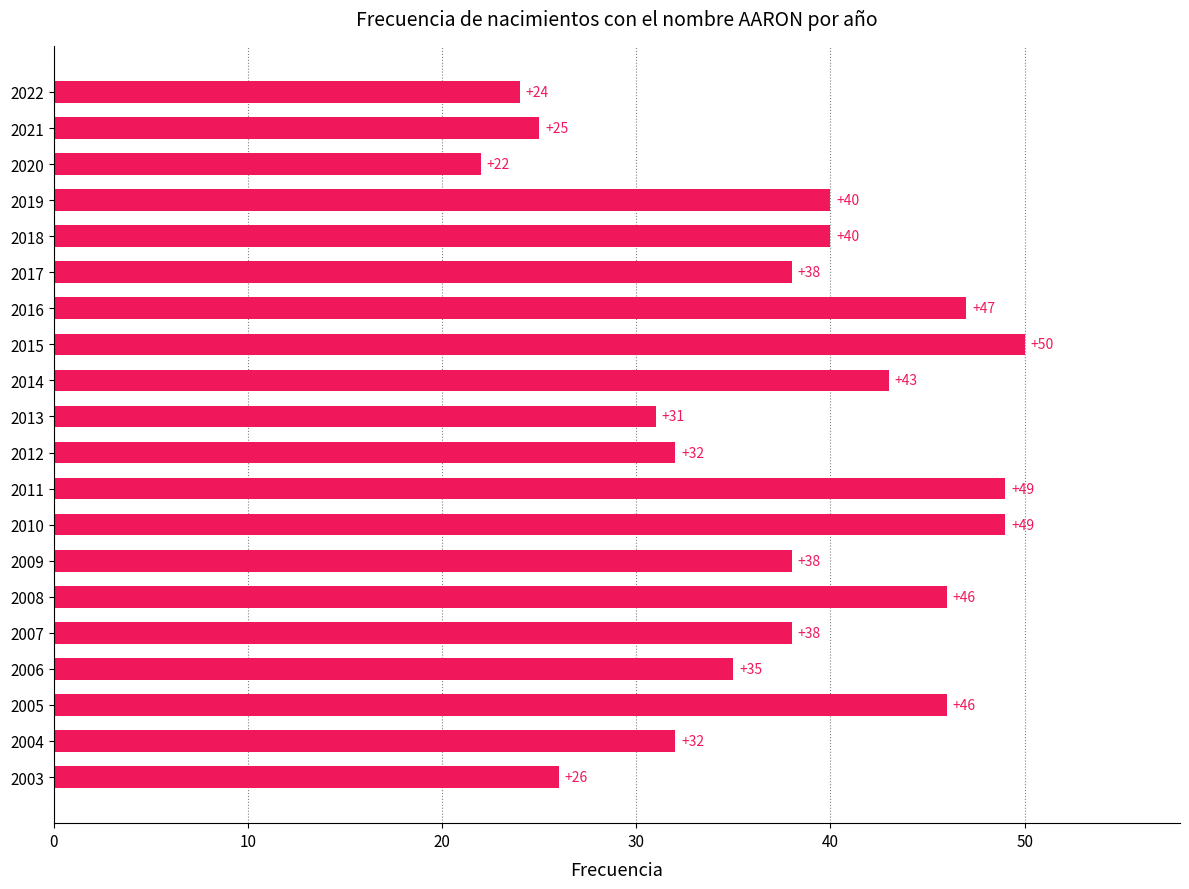

What is the difference between the maximum and minimum values?

28